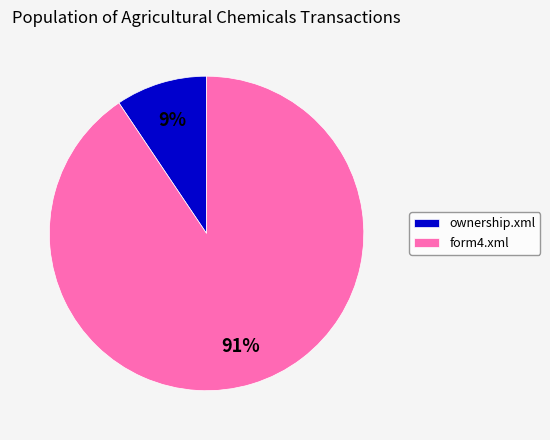

Combined, do ownership.xml and form4.xml account for over 50%?

Yes